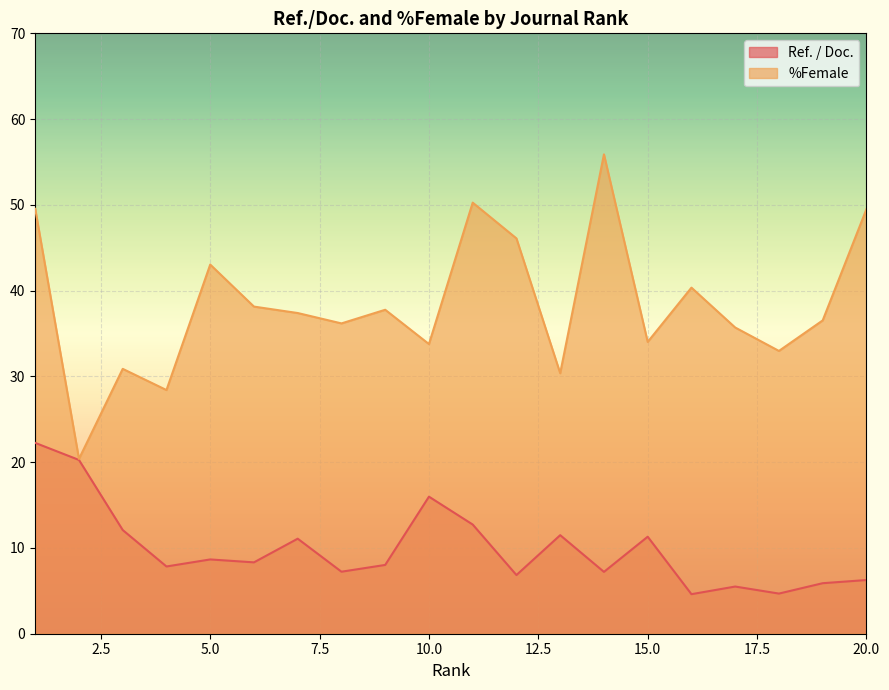

Which series changed the most between 4 and 16?

%Female